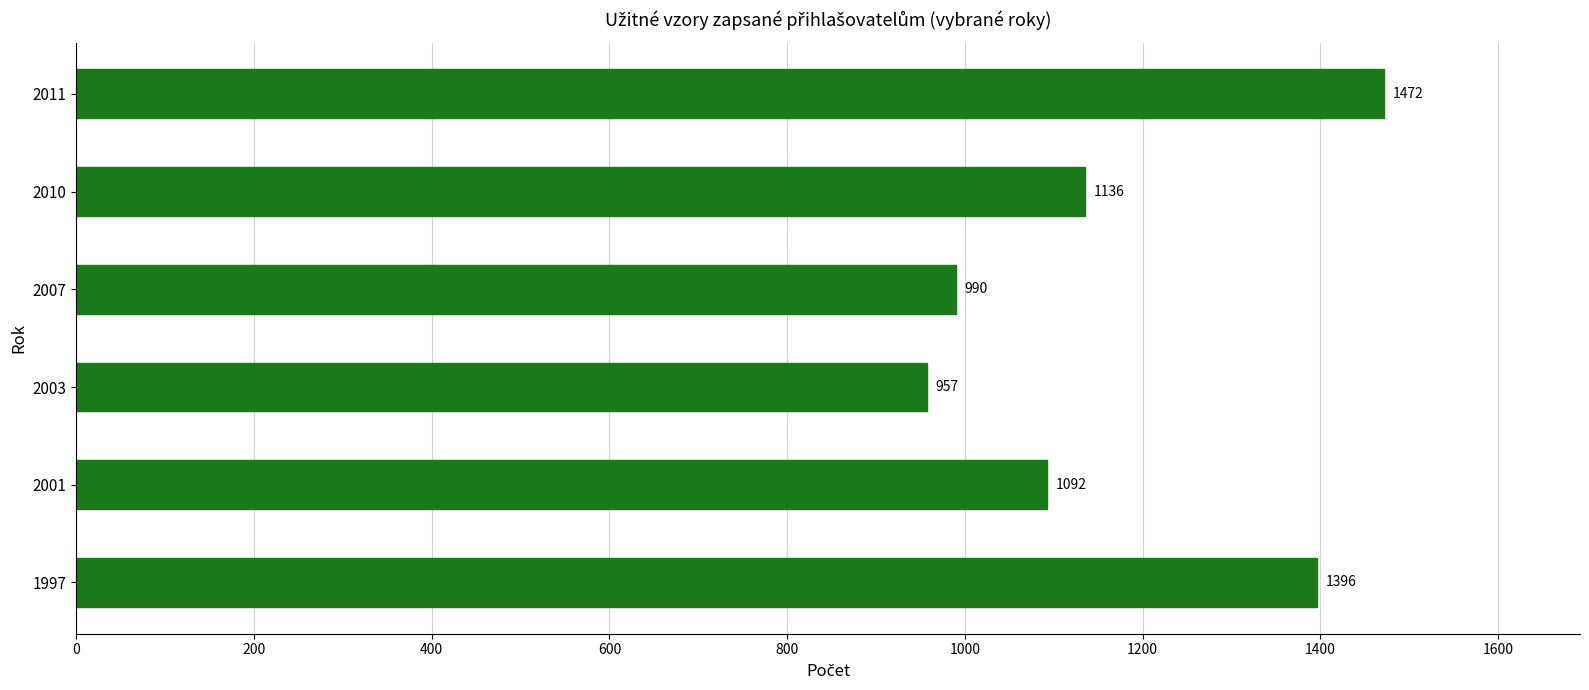

Where is the data nearest to the value 1214?

2010